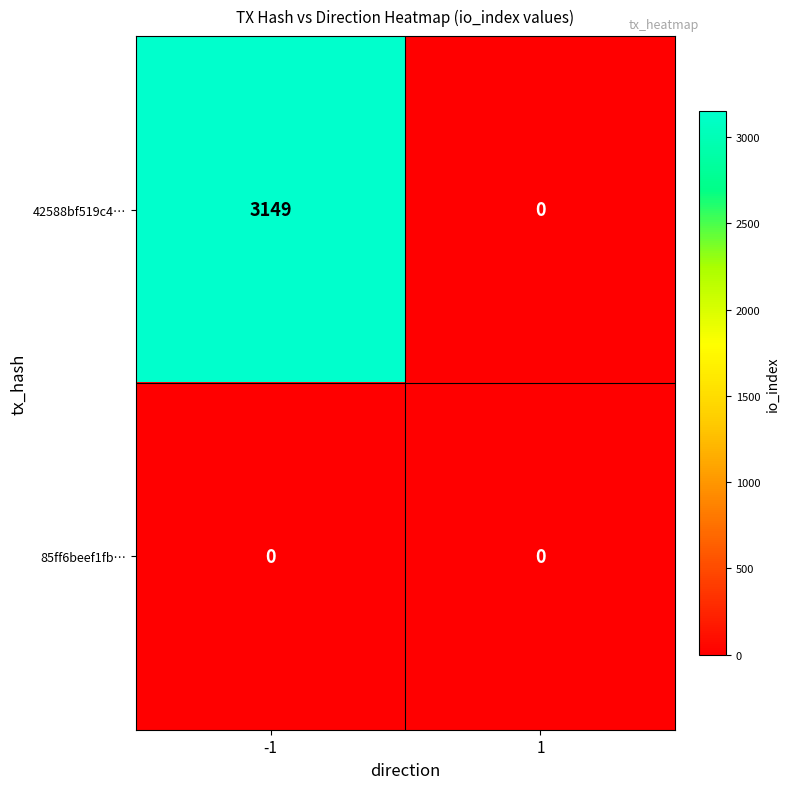

List the series in order of their peak value, highest first.

42588bf519c4…, 85ff6beef1fb…